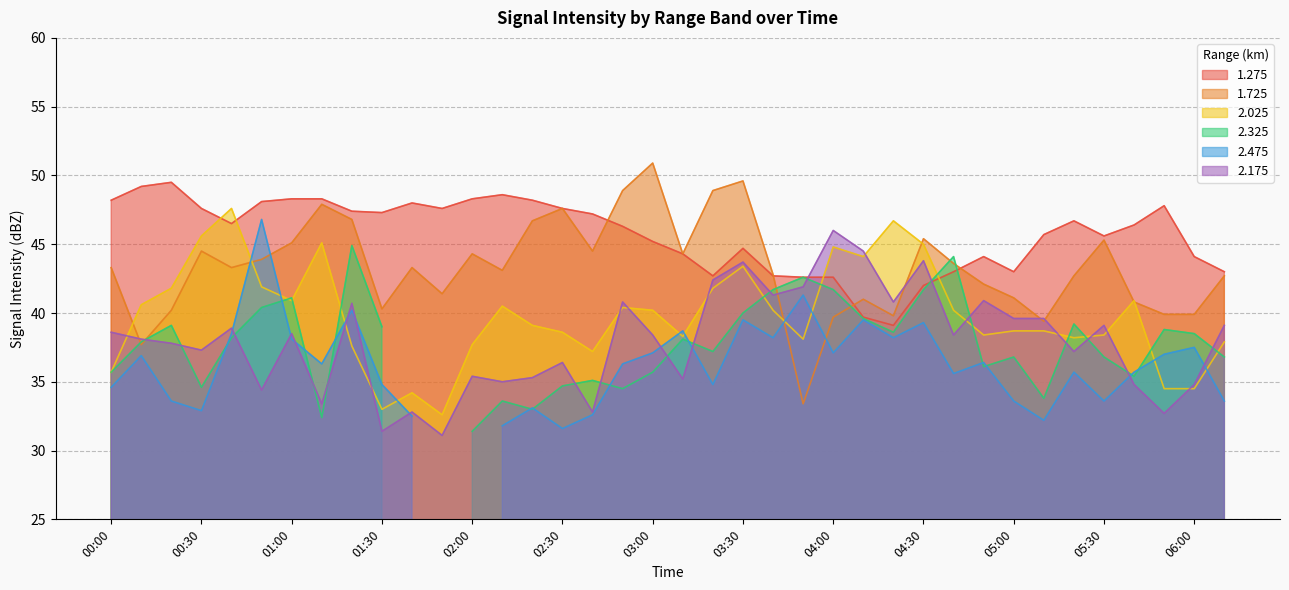

Is the value of 1.725 at 02:00 greater than the value of 2.025 at 02:00?

Yes